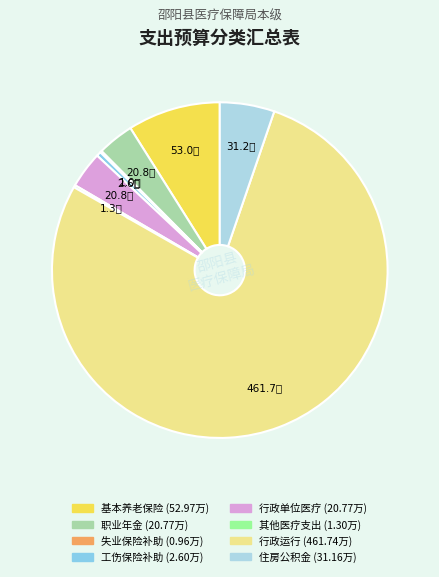

How many segments does this pie chart have?

8